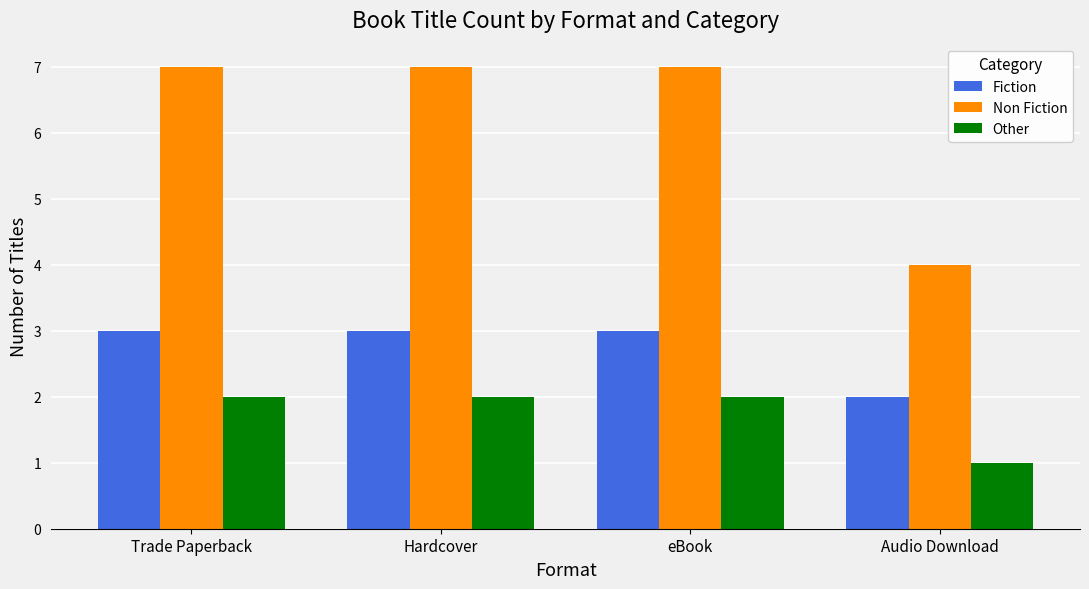

Reading right to left, transcribe all the data shown in this chart.

Fiction: 2	3	3	3
Non Fiction: 4	7	7	7
Other: 1	2	2	2